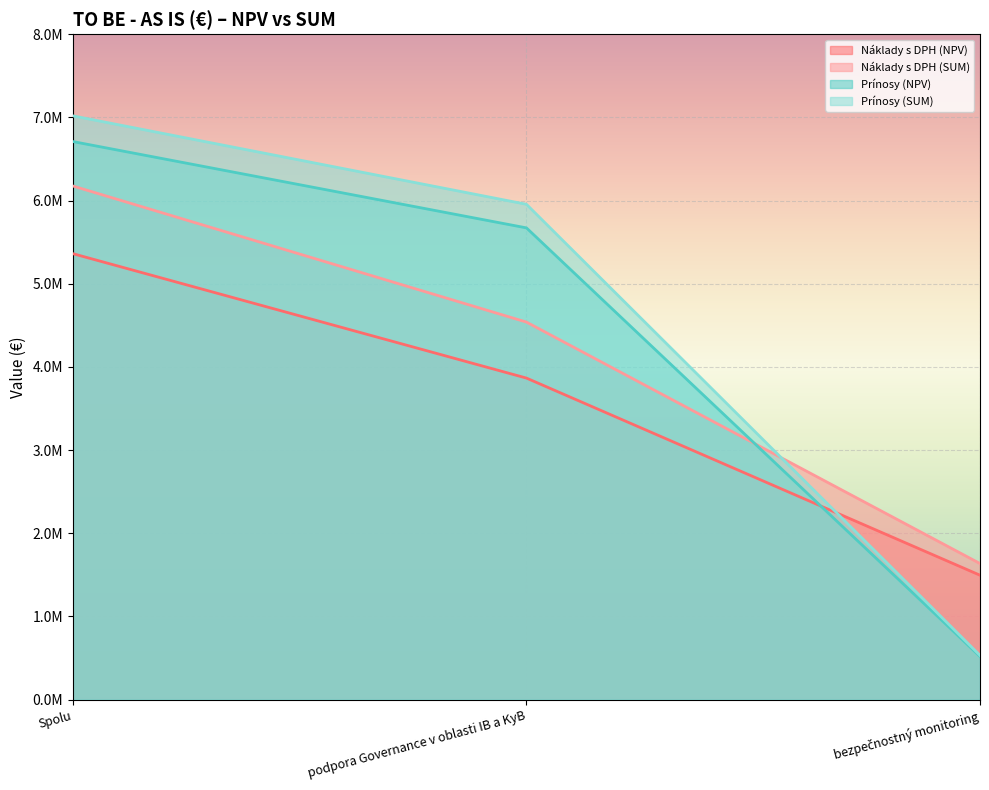

True or false: Prínosy (NPV) has a value of 151757.6 at bezpečnostný monitoring.

False